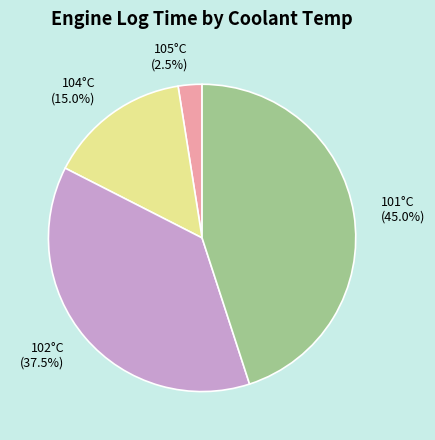

Between 101°C (45.0%) and 105°C (2.5%), which is larger?

101°C (45.0%)